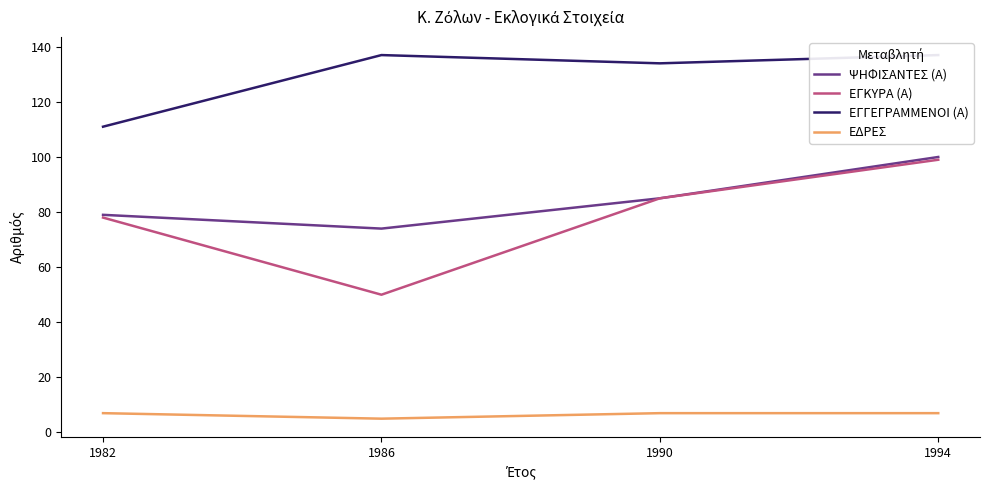

How many ΨΗΦΙΣΑΝΤΕΣ (Α) values are between 79 and 100?

3